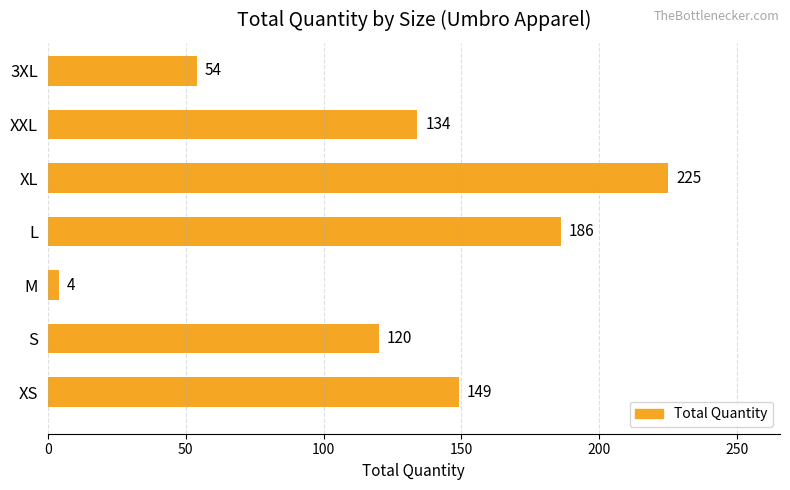

True or false: the data shows 54 at 3XL.

True